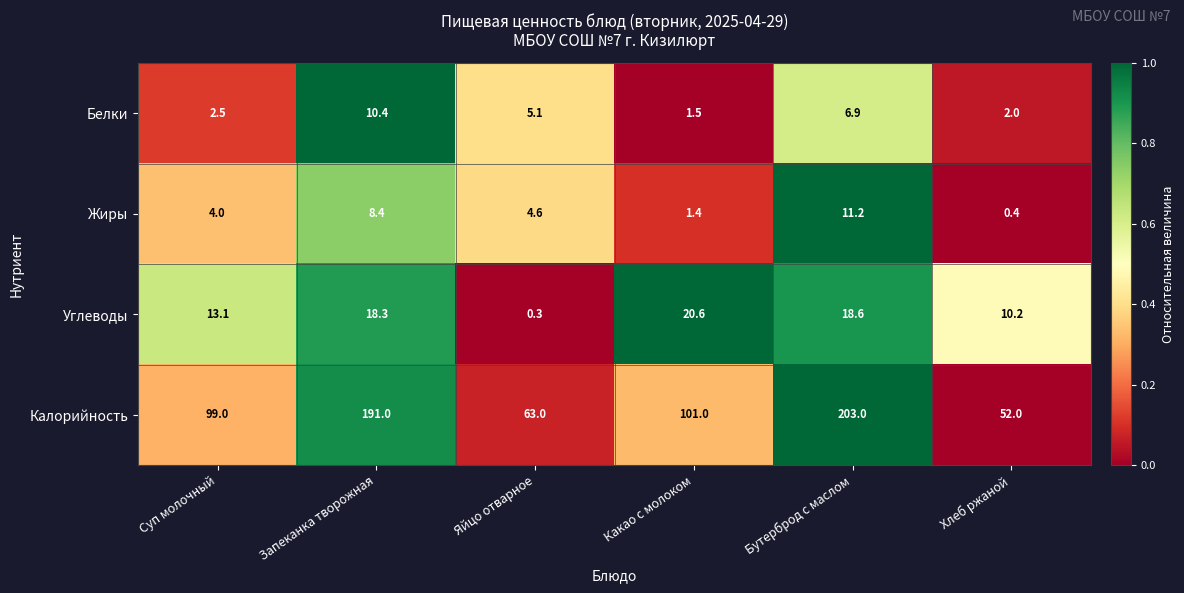

At which label does Калорийность first exceed 101?

Запеканка творожная